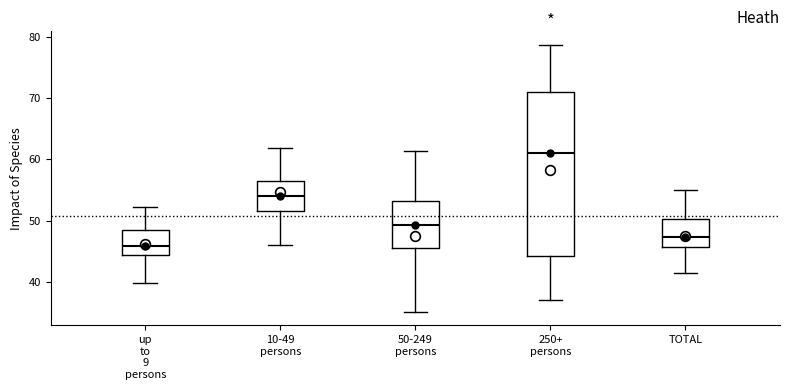

Reading left to right, transcribe this box plot: for each box, give where its median line is, the range the box spans, and where its two whiskers end, as read against the y-axis. The values are not printed on the chart, so give them approximately, as read against the axis.

up to 9 persons: median 46, box 44 to 49, whiskers 40 to 52
10-49 persons: median 54, box 52 to 57, whiskers 46 to 62
50-249 persons: median 49, box 46 to 53, whiskers 35 to 61
250+ persons: median 61, box 44 to 71, whiskers 37 to 79
TOTAL: median 47, box 46 to 50, whiskers 42 to 55